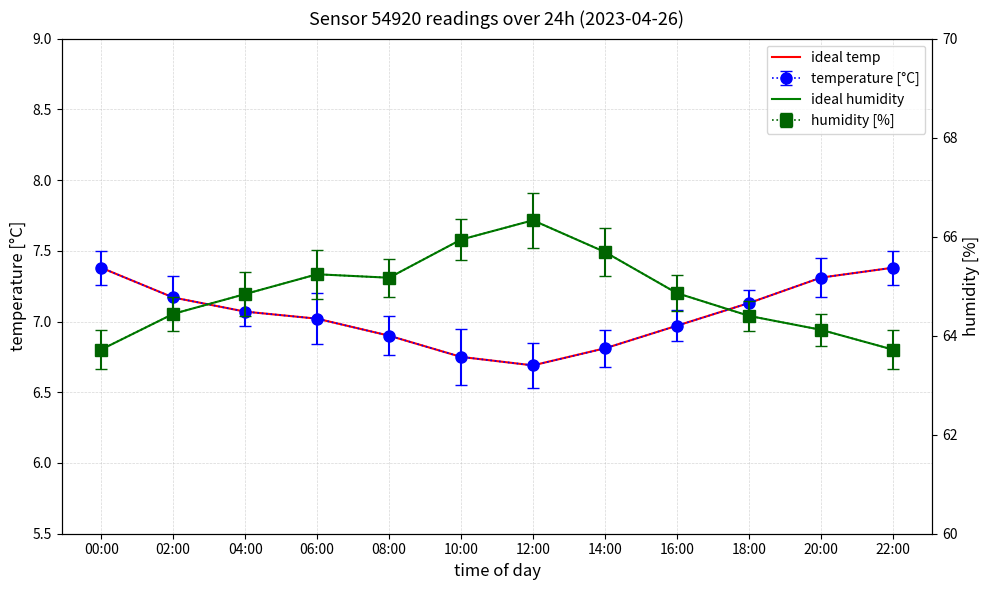

In humidity, how many points are higher than both neighbors (excluding endpoints)?

2